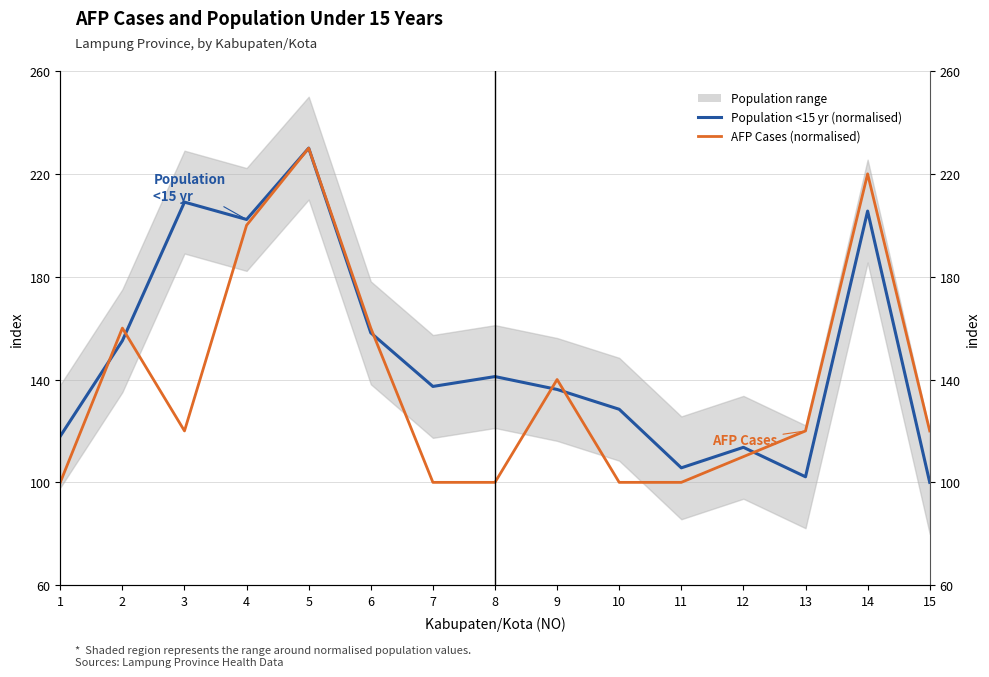

How many lines are shown in the chart?

2